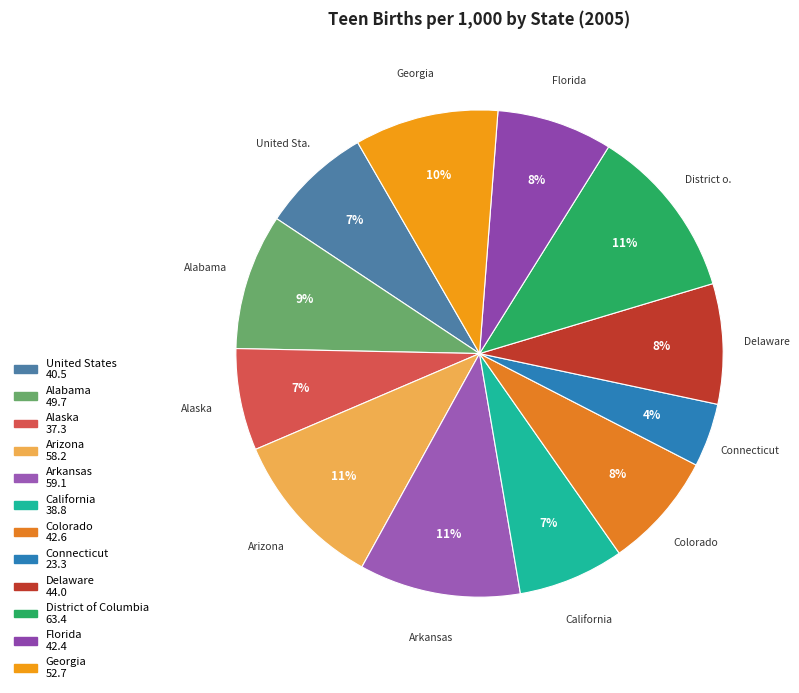

How many segments does this pie chart have?

12